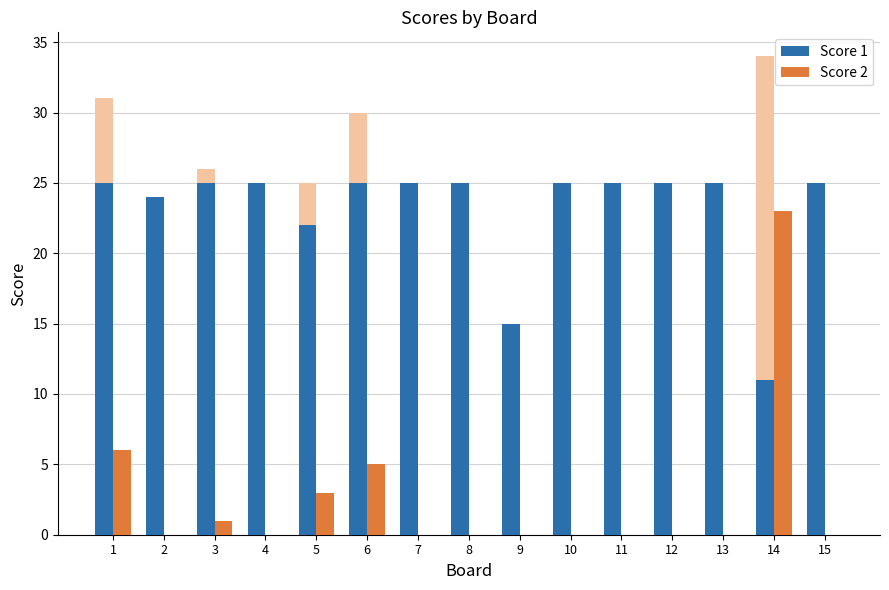

Reading left to right, what are all the values shown in this chart?

Score 1: 1=25	2=24	3=25	4=25	5=22	6=25	7=25	8=25	9=15	10=25	11=25	12=25	13=25	14=11	15=25
Score 2: 1=6	2=0	3=1	4=0	5=3	6=5	7=0	8=0	9=0	10=0	11=0	12=0	13=0	14=23	15=0